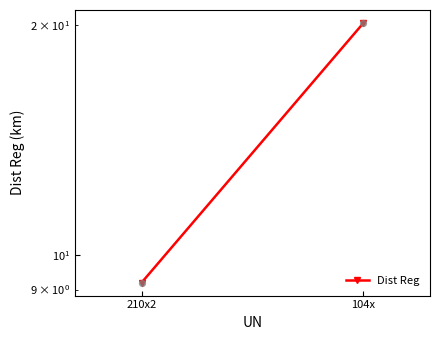

Which has a higher value, 104x or 210x2?

104x